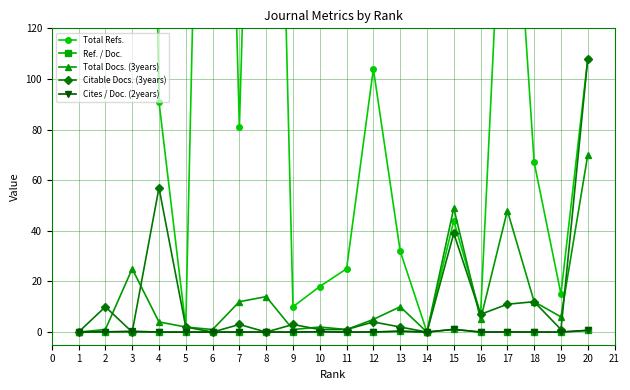

Is it true that Cites / Doc. (2years) equals 0.0 at 14?

True